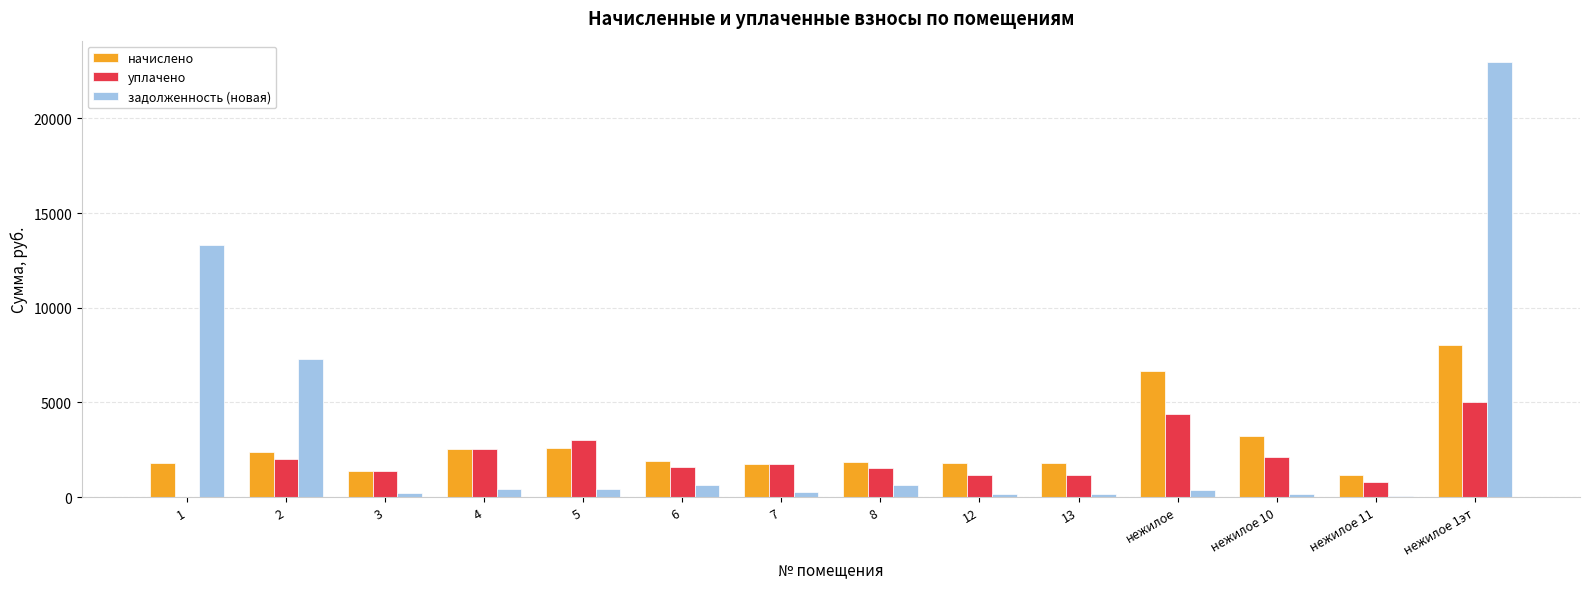

At which category is the sum across all series the highest?

нежилое 1эт